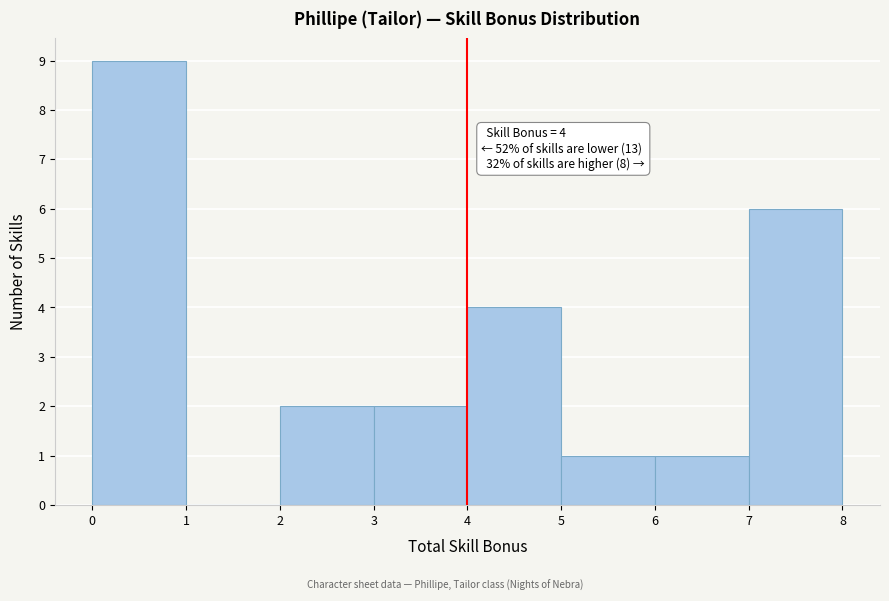

Over which range of the x-axis is the bar tallest?

0 to 1